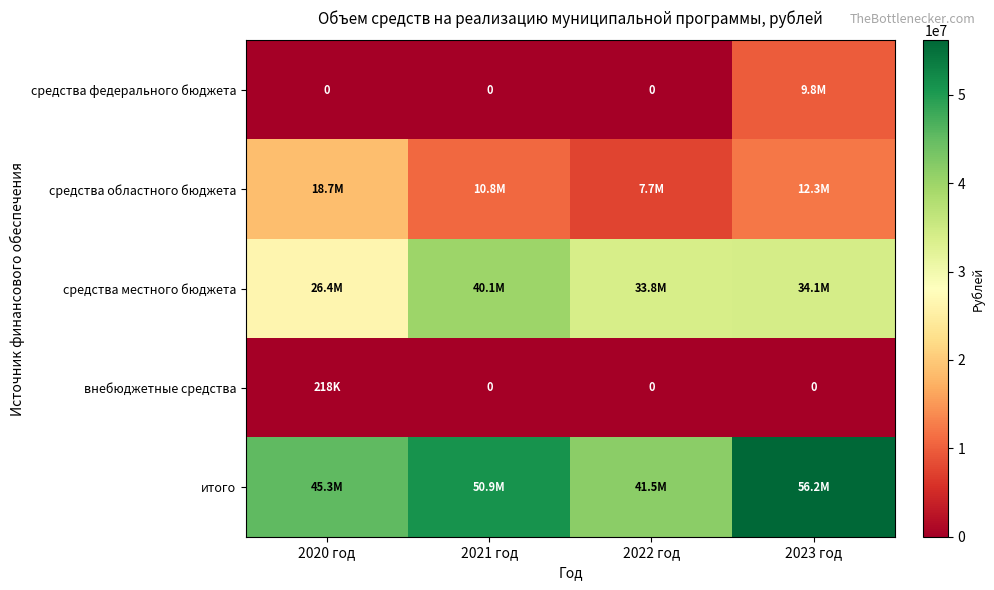

What is the difference between the highest and lowest values at 2021 год?

50933076.4